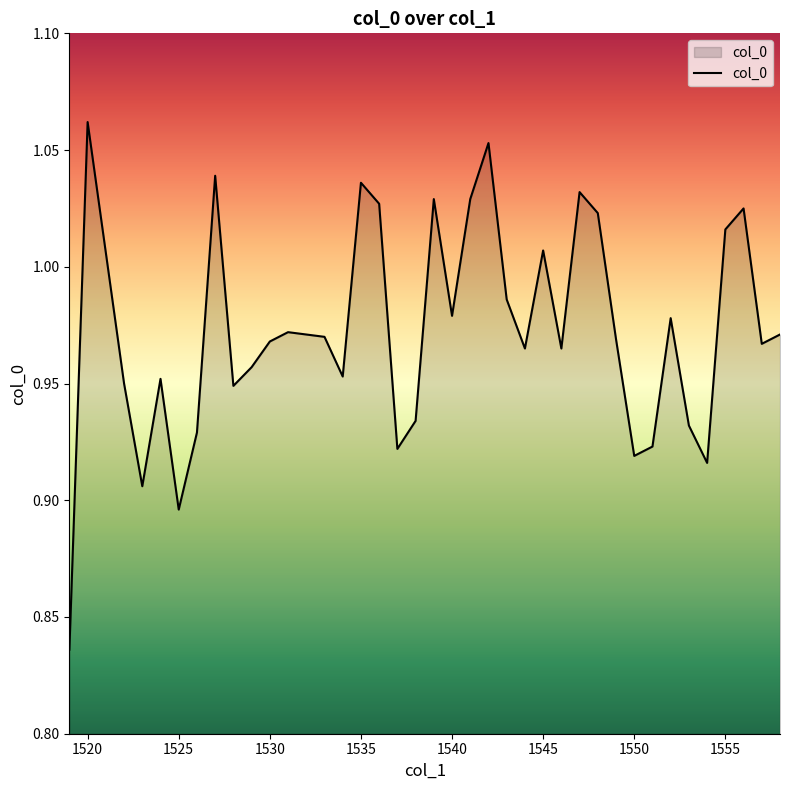

Which category has the lowest value across all series?

1519